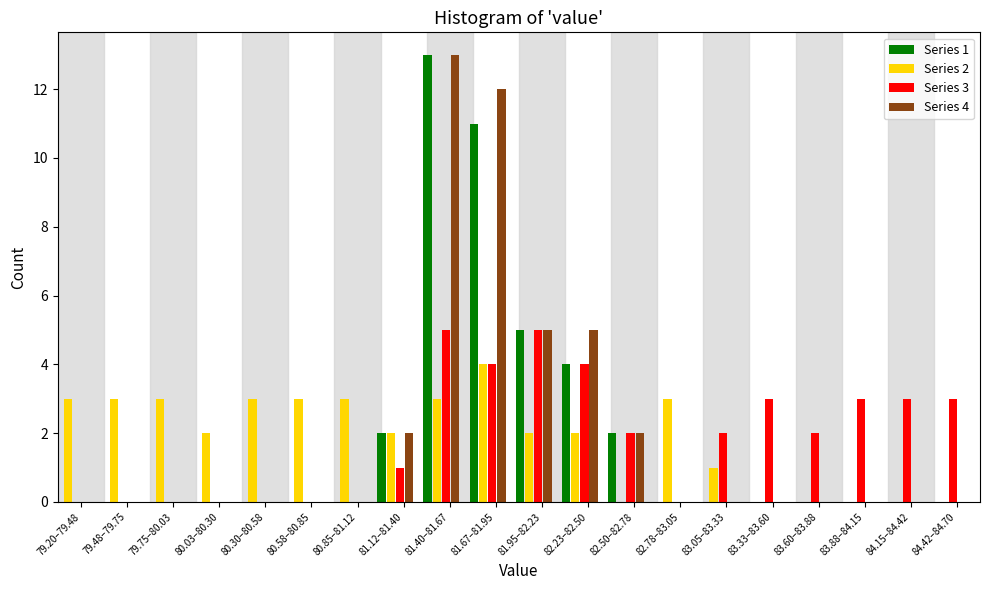

At which category does the chart reach its peak across all series?

81.40–81.67